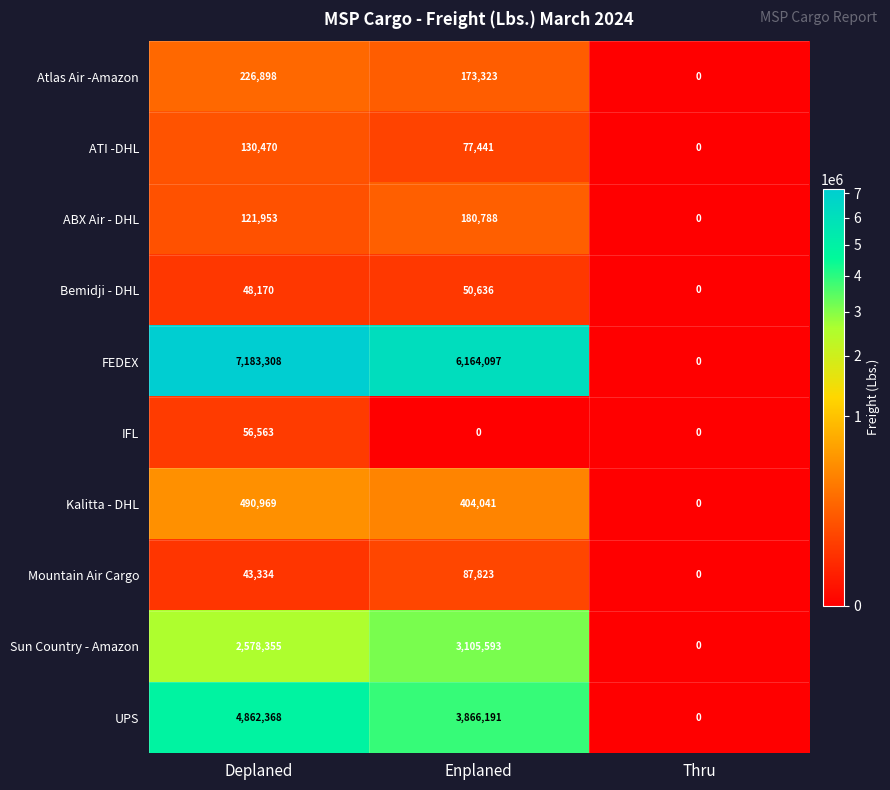

At how many categories does at least one series exceed 3496784?

2